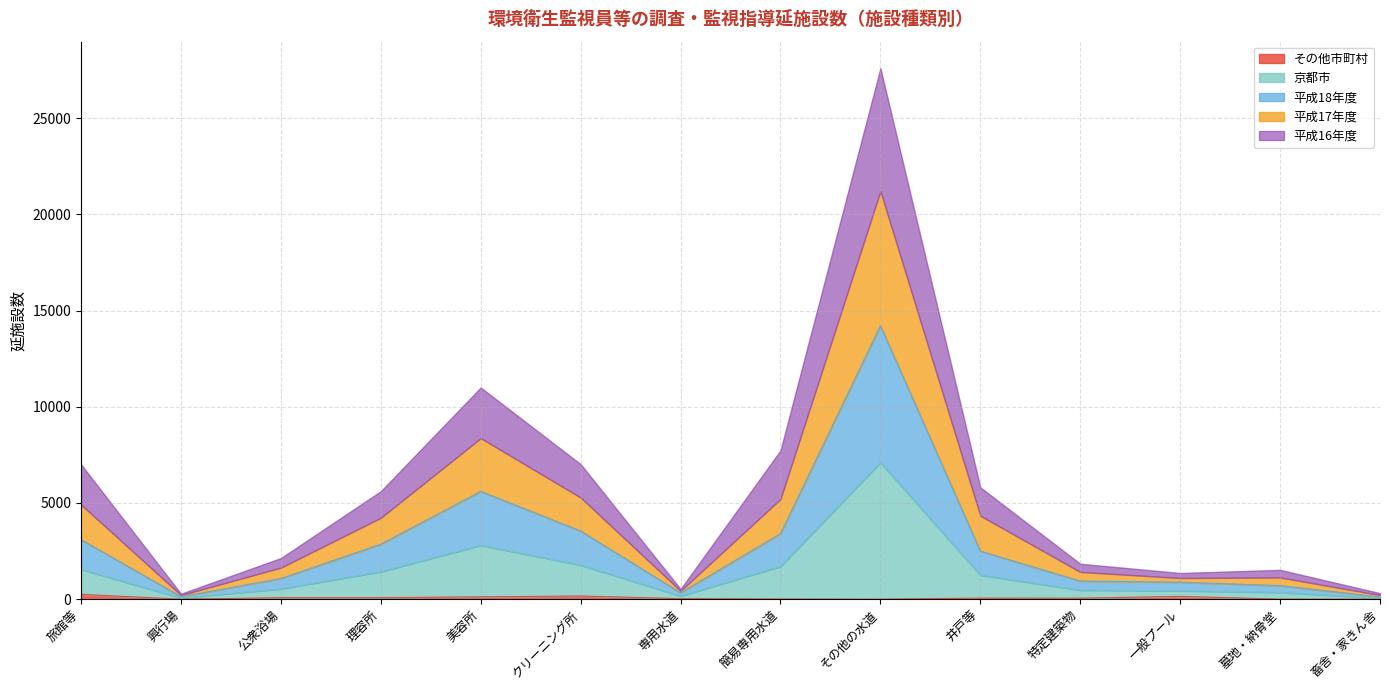

What is the lowest value of the 平成17年度 series?

120